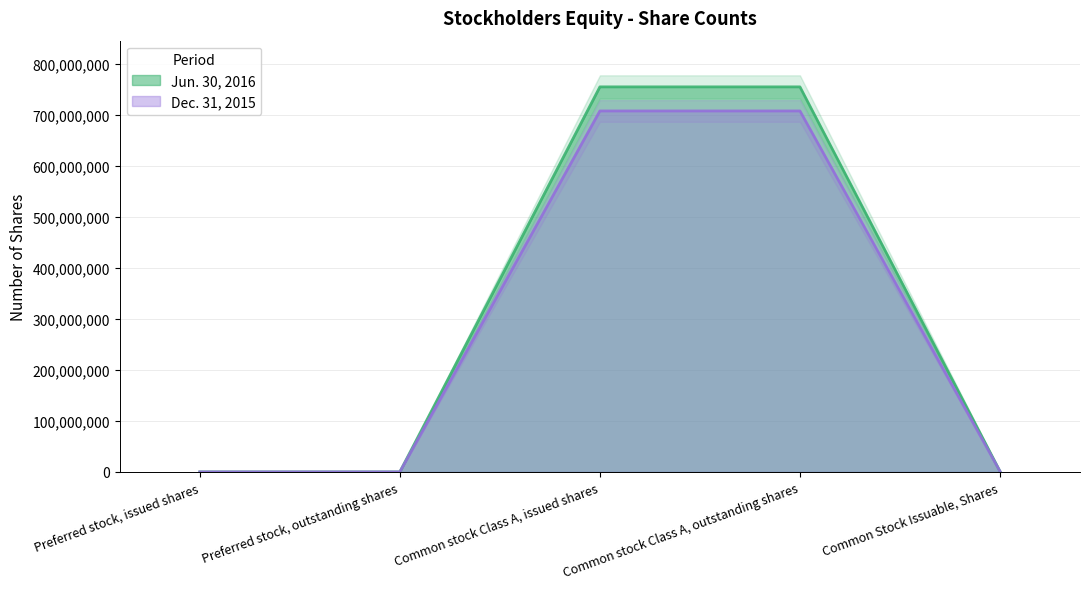

True or false: Jun. 30, 2016 and Dec. 31, 2015 intersect in this chart.

False